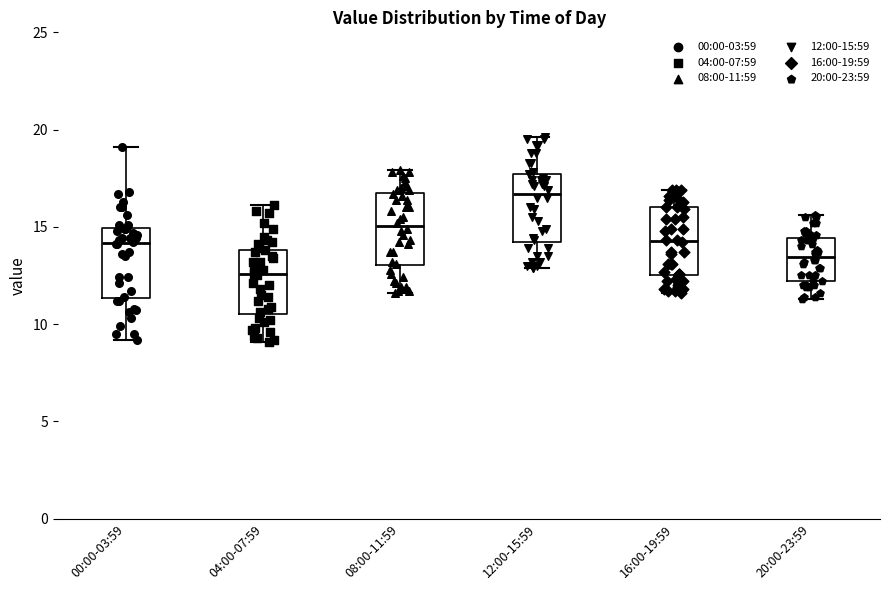

Where does the upper whisker of the box for 08:00-11:59 end on the y-axis? The values are not printed on the chart, so give them approximately, as read against the axis.

18.0